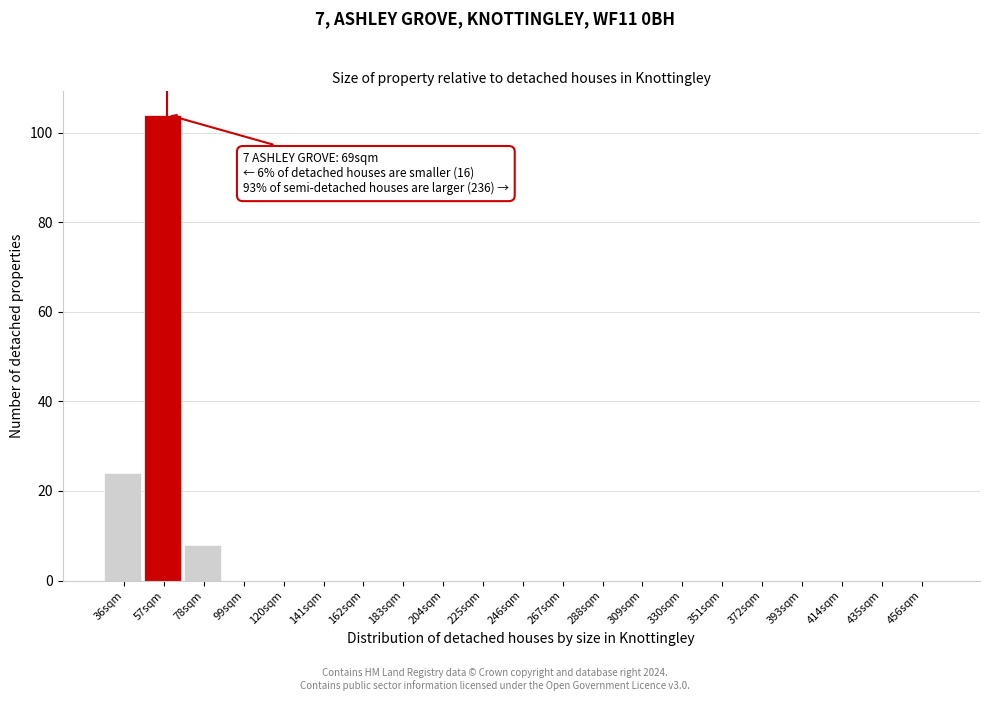

Reading right to left, list all the values displayed in this chart.

456sqm=0	435sqm=0	414sqm=0	393sqm=0	372sqm=0	351sqm=0	330sqm=0	309sqm=0	288sqm=0	267sqm=0	246sqm=0	225sqm=0	204sqm=0	183sqm=0	162sqm=0	141sqm=0	120sqm=0	99sqm=0	78sqm=8	57sqm=104	36sqm=24